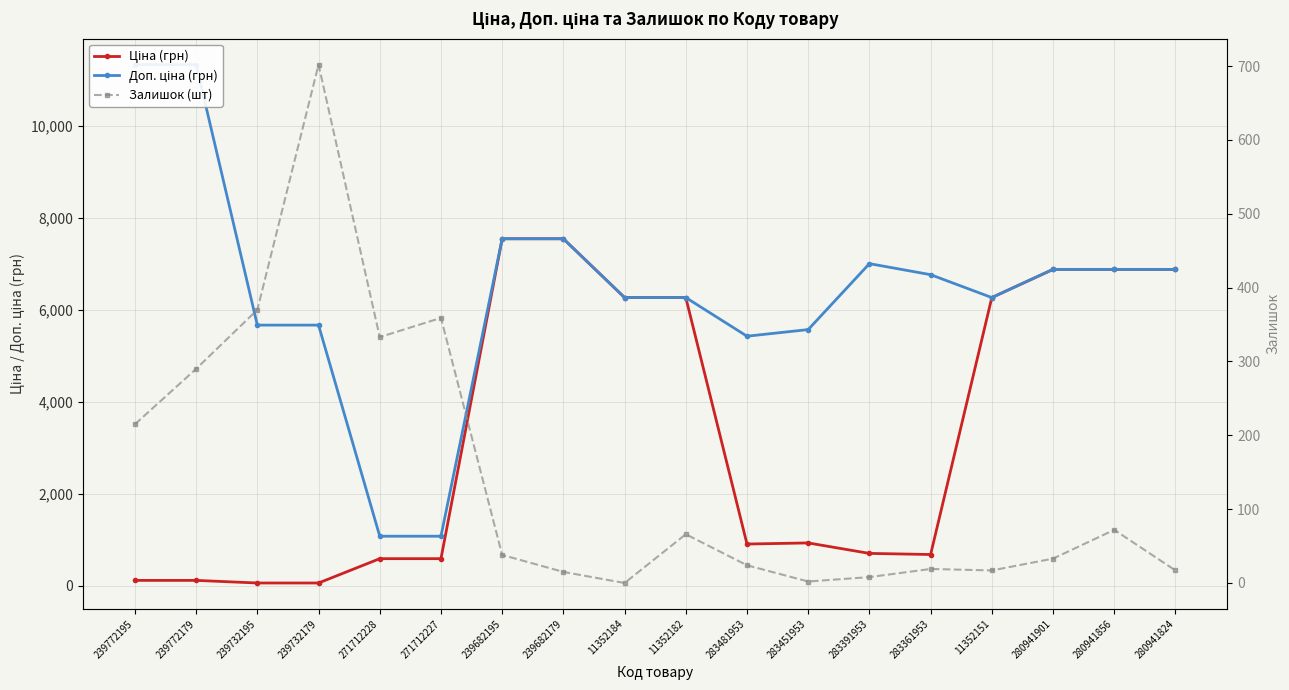

What is the label of the 16th point from the left?

280941901